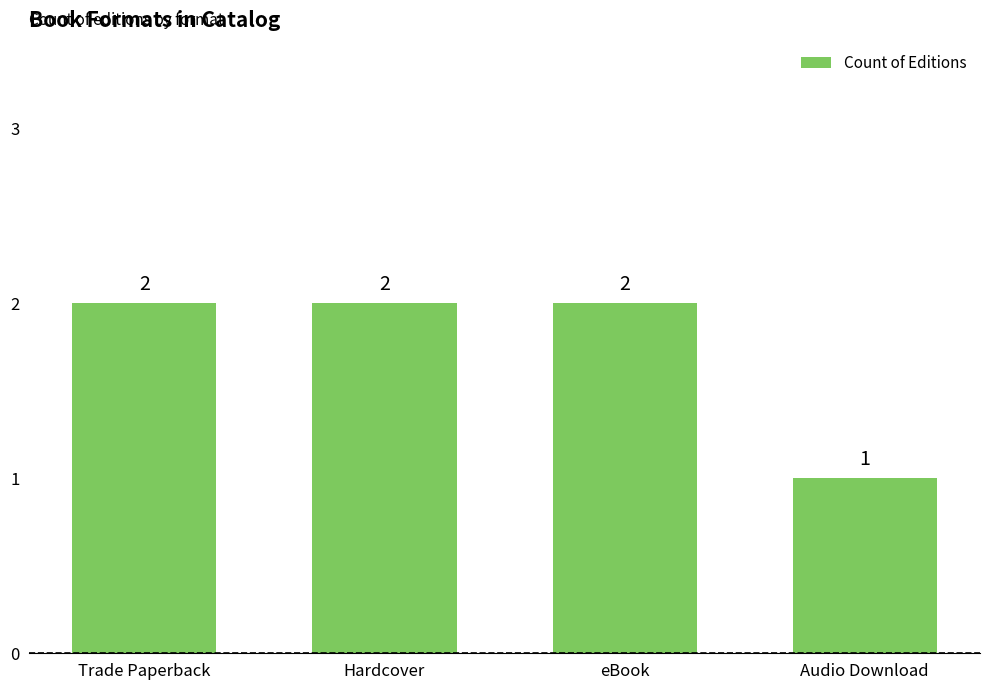

Does the chart contain any negative values?

No